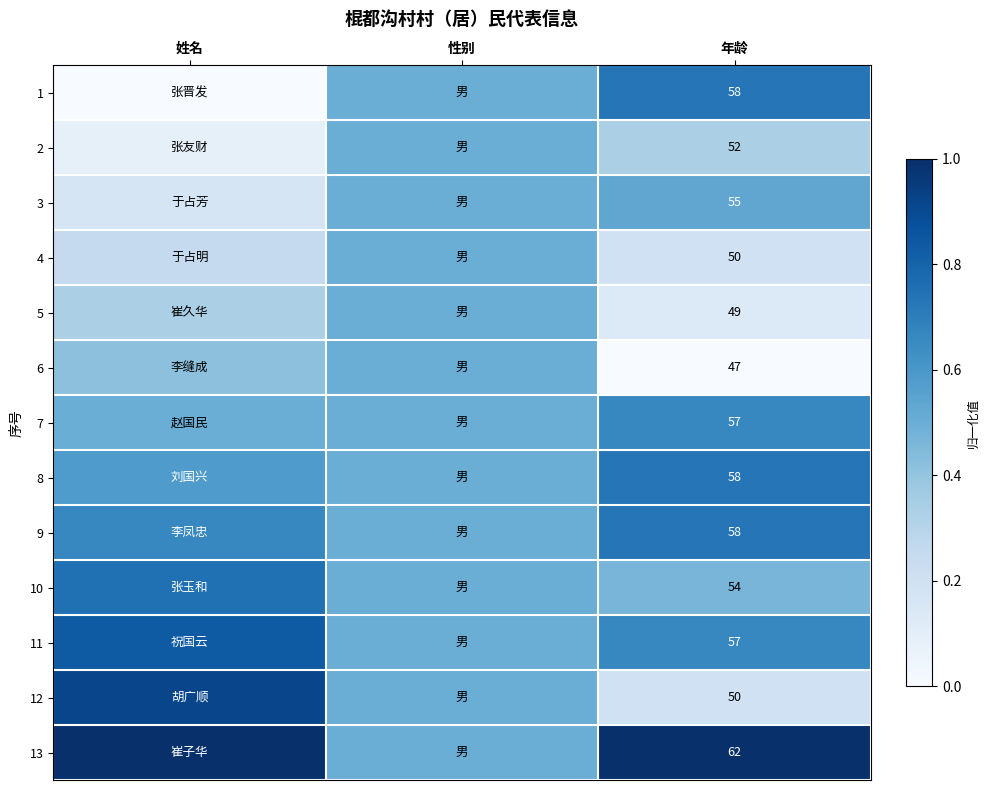

Is it true that 11 equals 0.5 at 性别?

True